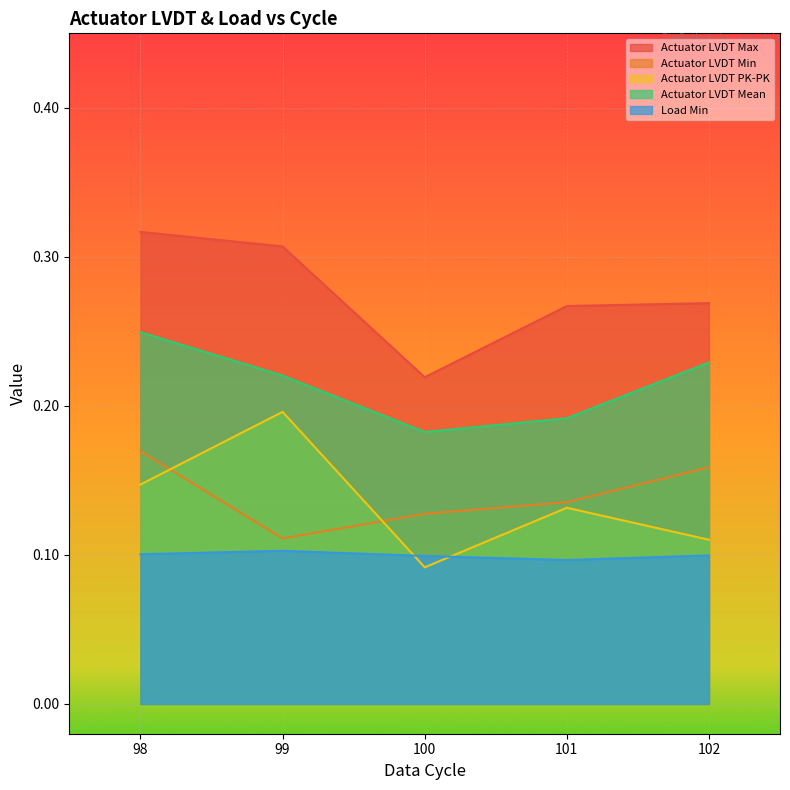

What are all the series names shown in the legend?

Actuator LVDT Max, Actuator LVDT Min, Actuator LVDT PK-PK, Actuator LVDT Mean, Load Min